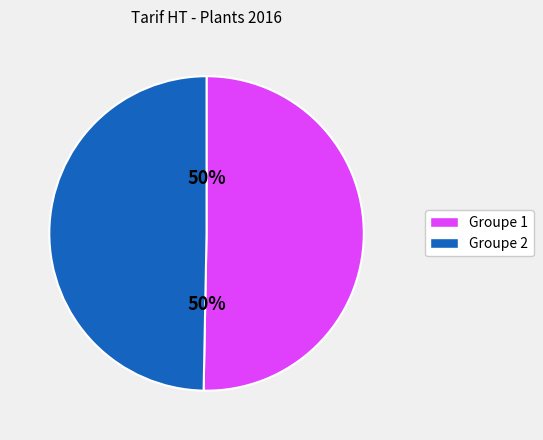

To the nearest percent, what is the average slice percentage?

50%